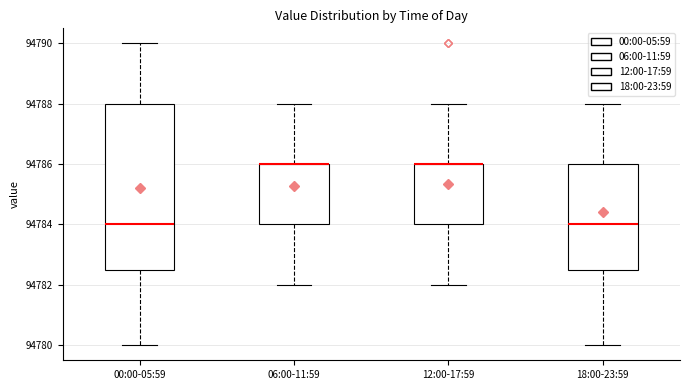

Reading left to right, transcribe this box plot: for each box, give where its median line is, the range the box spans, and where its two whiskers end, as read against the y-axis. The values are not printed on the chart, so give them approximately, as read against the axis.

00:00-05:59: median 94784.0, box 94782.6 to 94788.0, whiskers 94780.0 to 94790.0
06:00-11:59: median 94786.0 (drawn on the box's upper edge), box 94784.0 to 94786.0, whiskers 94782.0 to 94788.0
12:00-17:59: median 94786.0 (drawn on the box's upper edge), box 94784.0 to 94786.0, whiskers 94782.0 to 94788.0
18:00-23:59: median 94784.0, box 94782.6 to 94786.0, whiskers 94780.0 to 94788.0